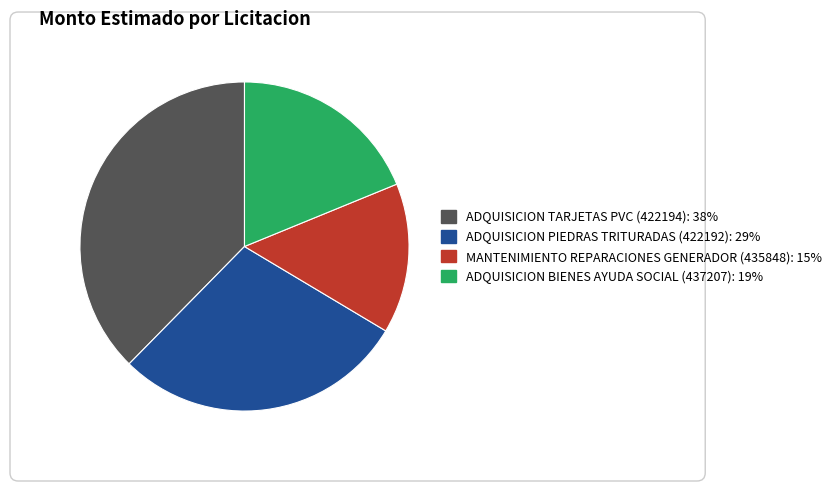

How many segments does this pie chart have?

4